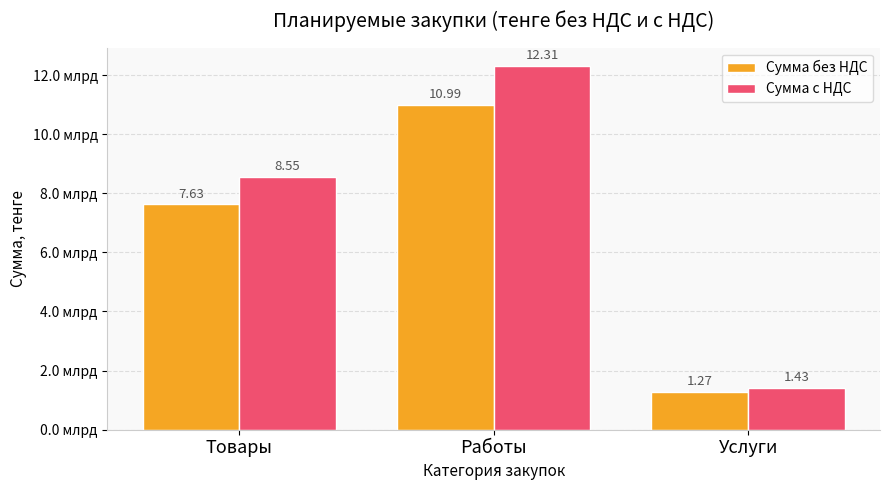

Is the value of Сумма без НДС at Услуги greater than the value of Сумма с НДС at Работы?

No